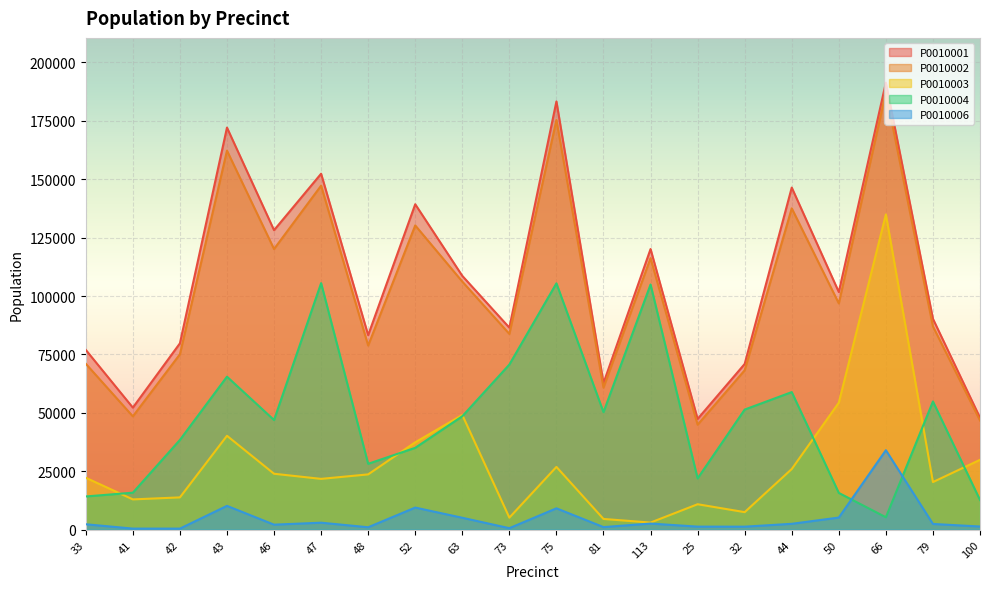

How many lines are shown in the chart?

5